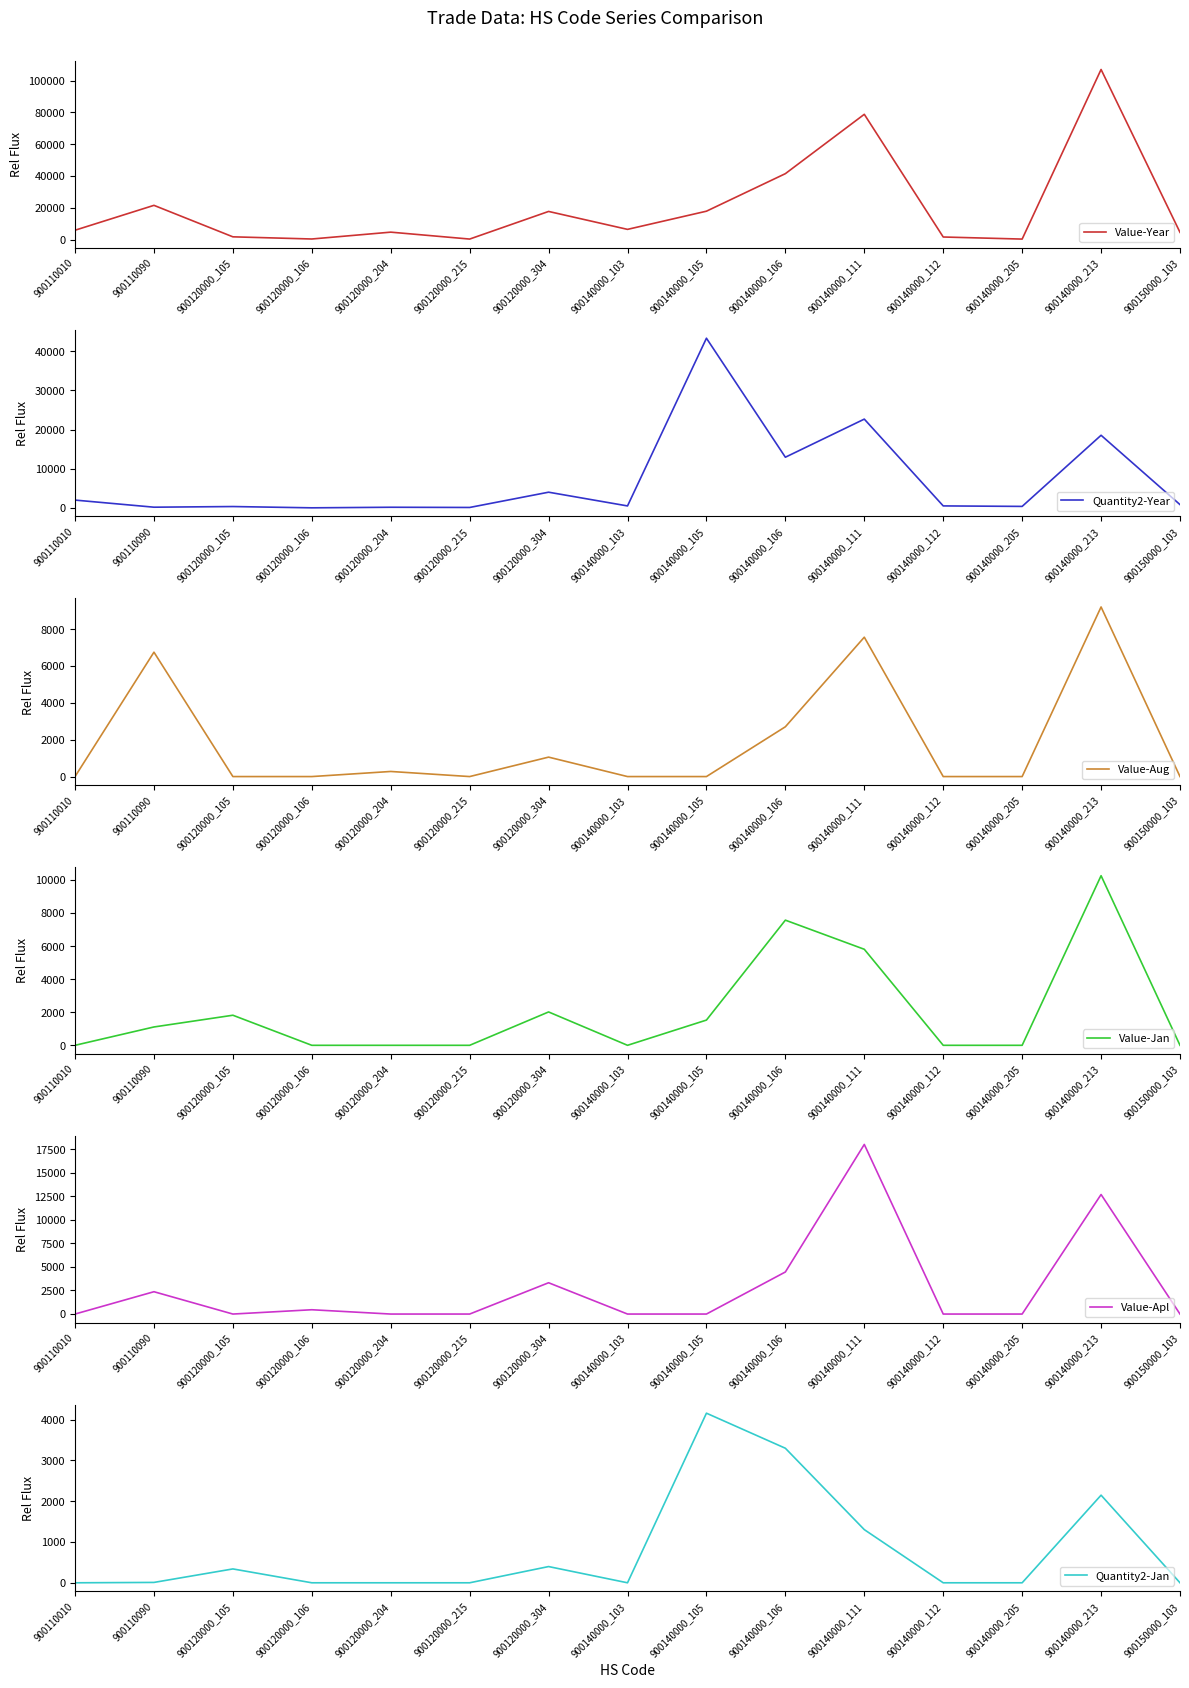

Count the number of data series in this chart.

6